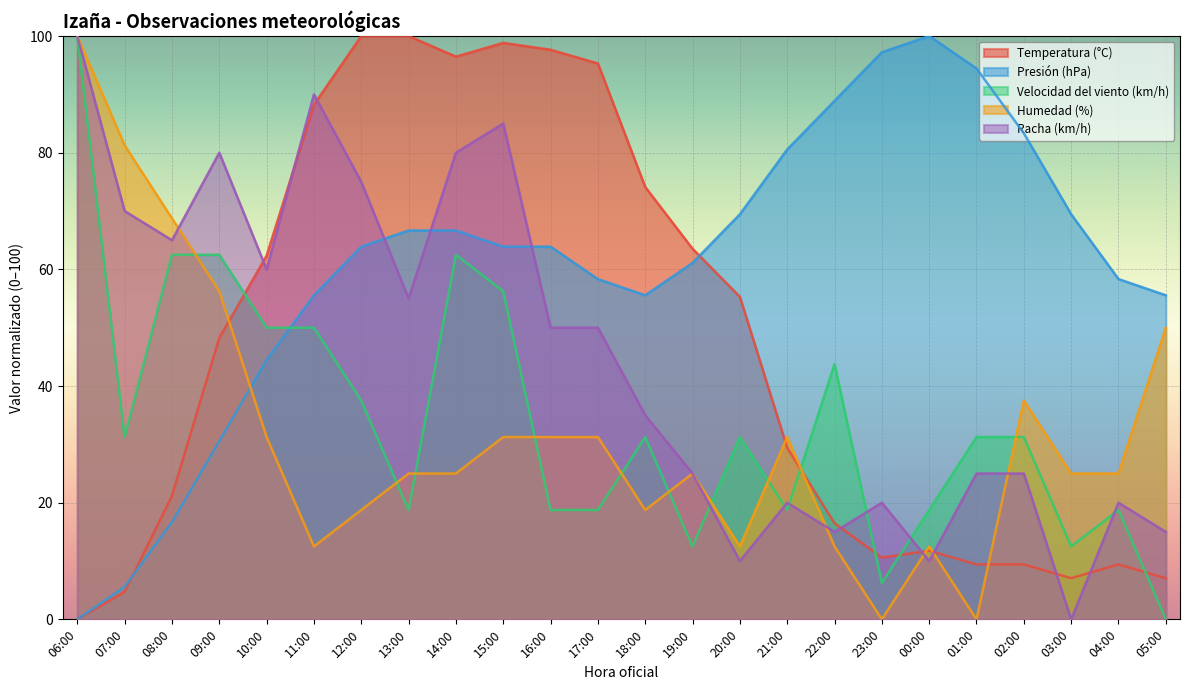

True or false: Temperatura (°C) has a value of 1.6 at 07:00.

False